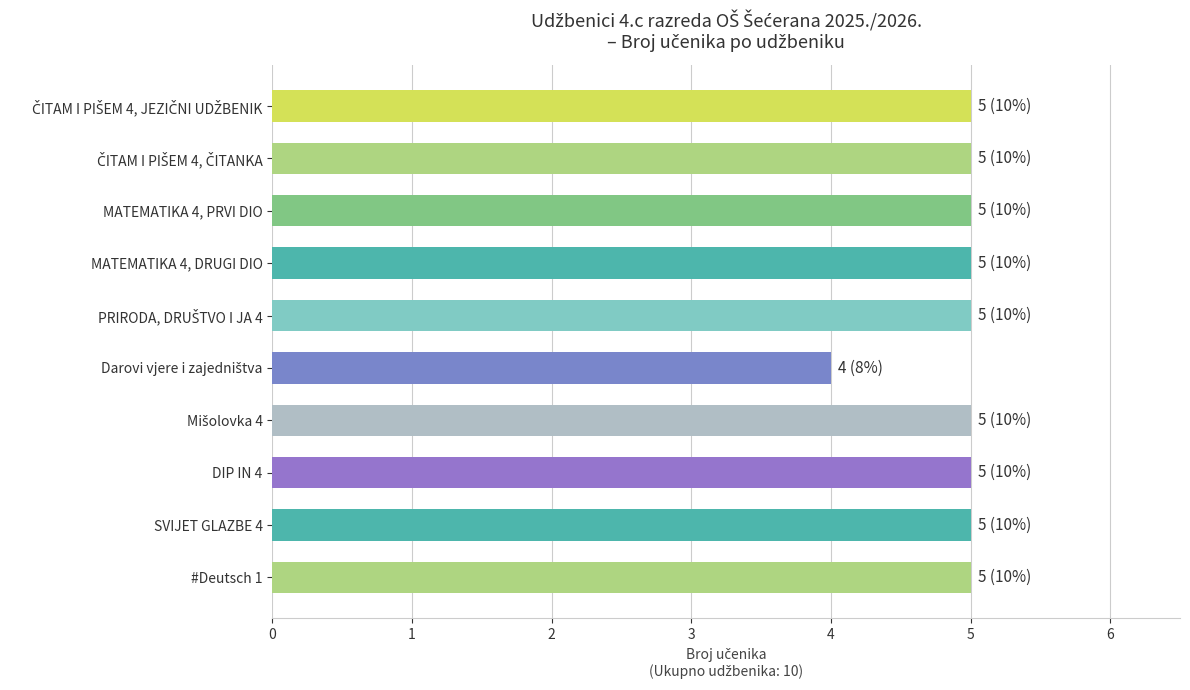

What is the label of the 10th bar from the top?

#Deutsch 1